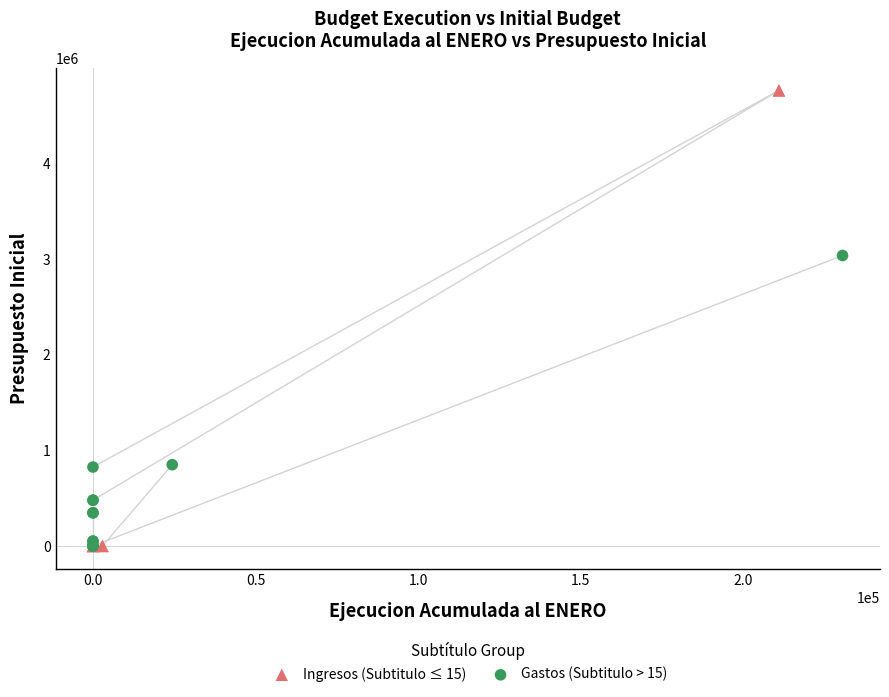

Which series reaches the maximum Y coordinate?

Ingresos (Subtitulo ≤ 15)